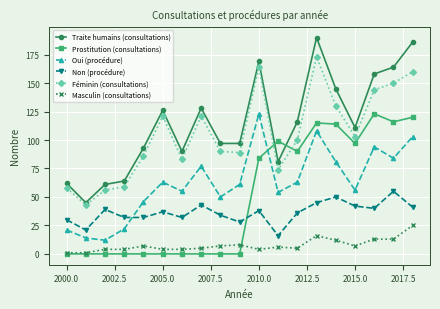

Which series has the largest total across all categories?

Traite humains (consultations)